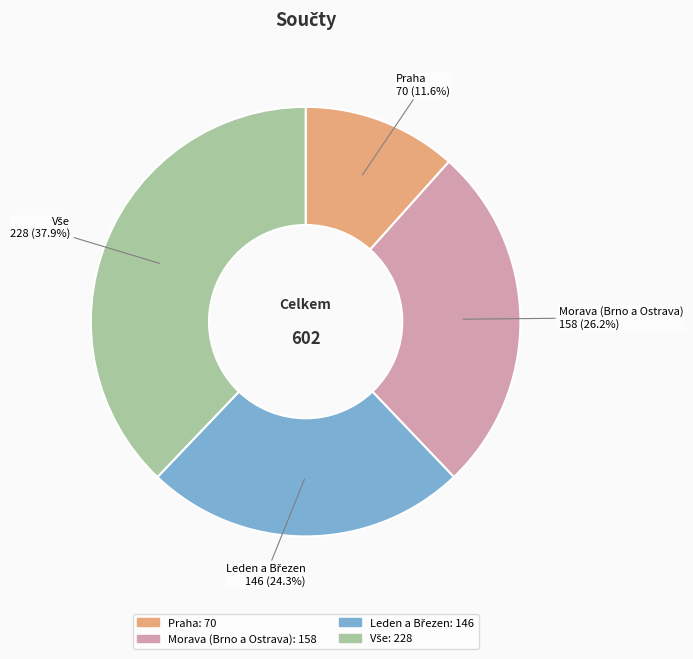

Approximately how many times larger is the value at Morava (Brno a Ostrava) compared to Praha?

2.3